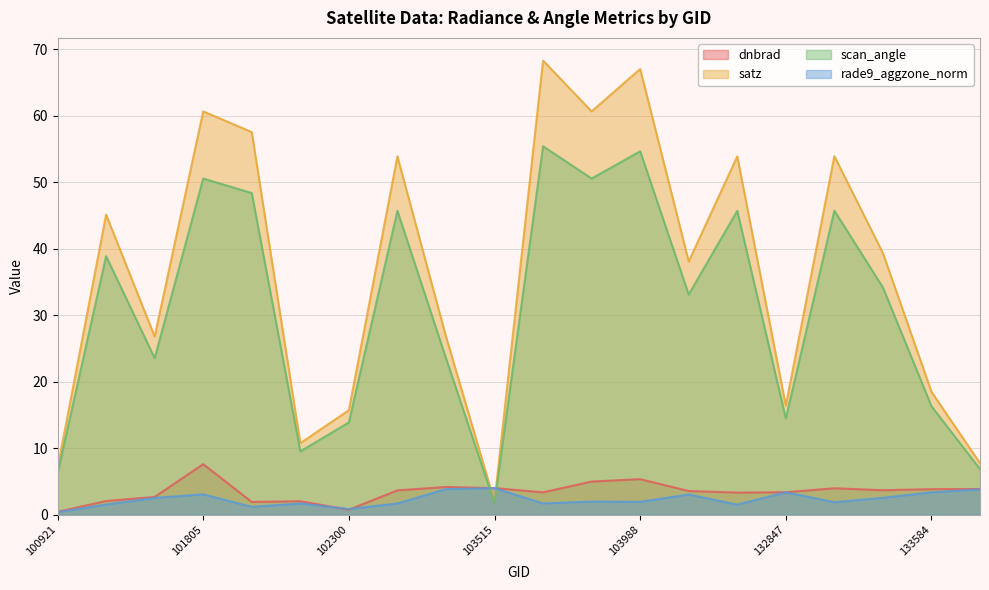

How many data points does each series have?

20